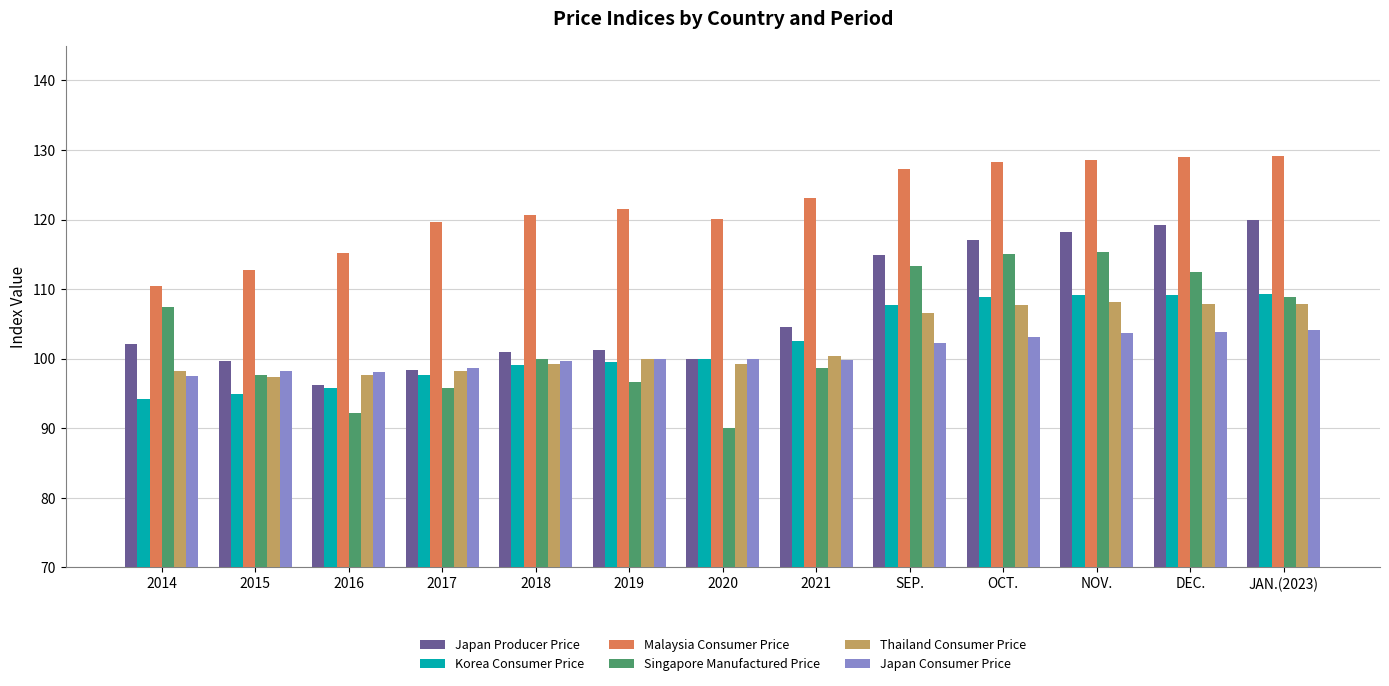

The Singapore Manufactured Price series shows 115.3 at NOV.. True or false?

True